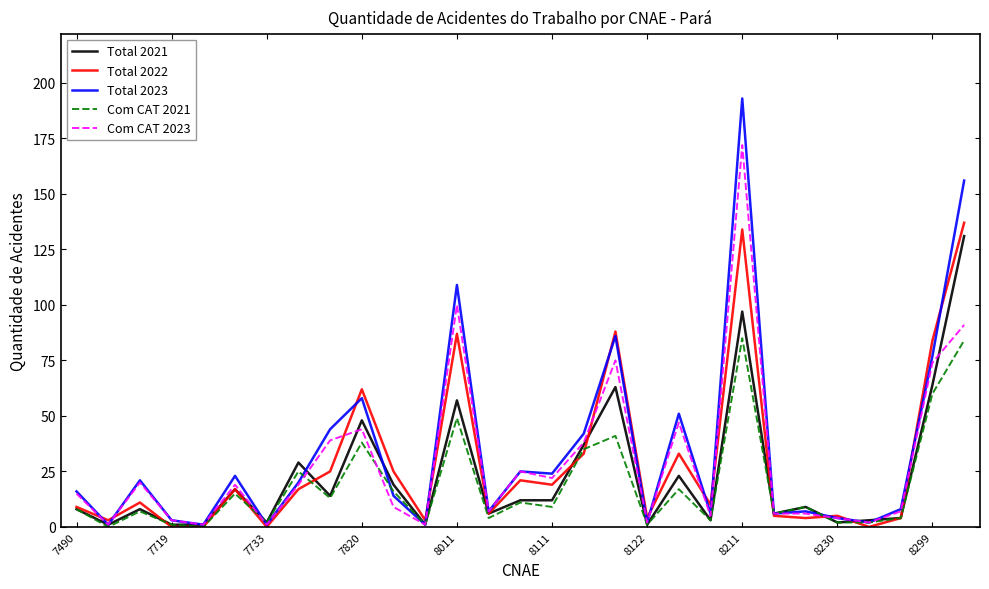

True or false: Total 2022 and Total 2021 cross at least once.

True